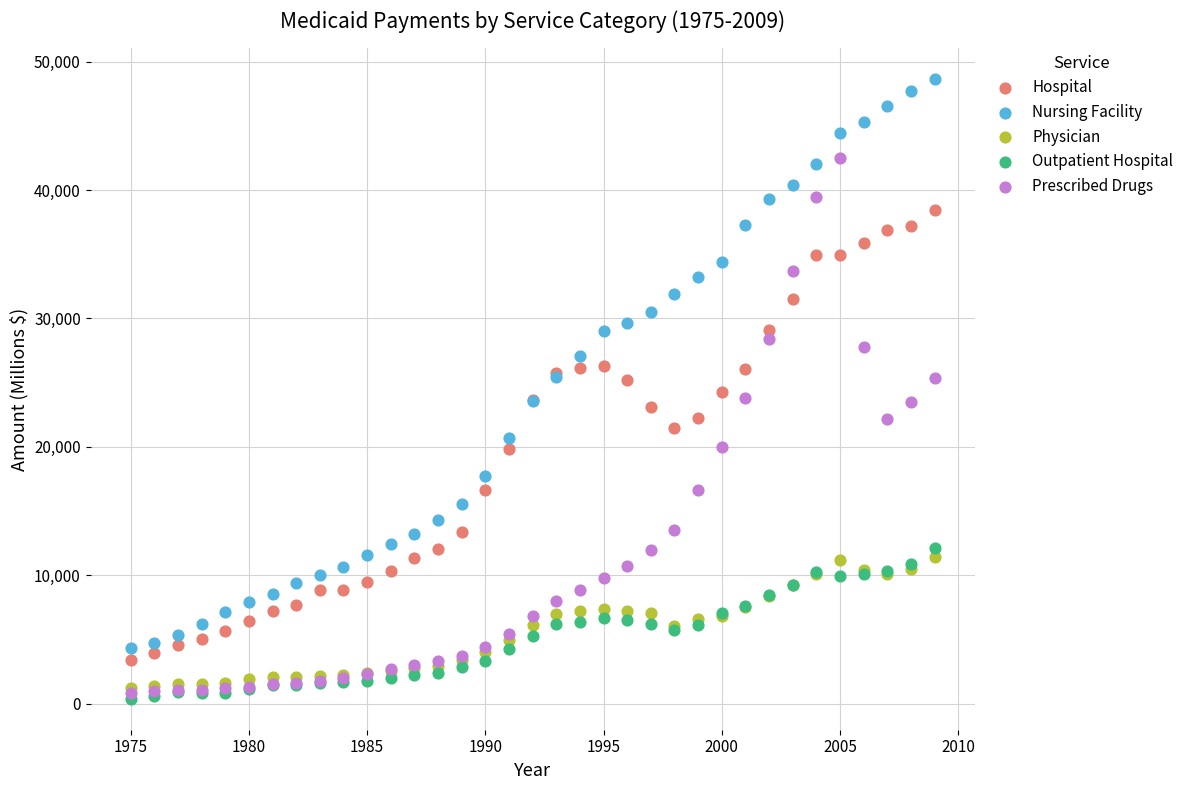

Which series has the largest Y range (max minus min)?

Nursing Facility